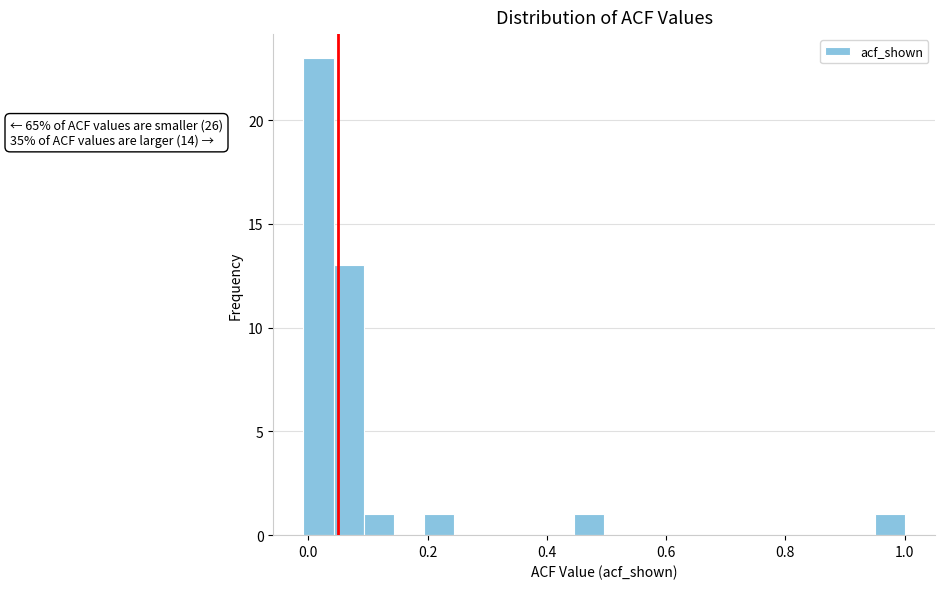

Around what value on the x-axis is the tallest bar? Give the approximate position of its centre, as read against the axis.

0.02